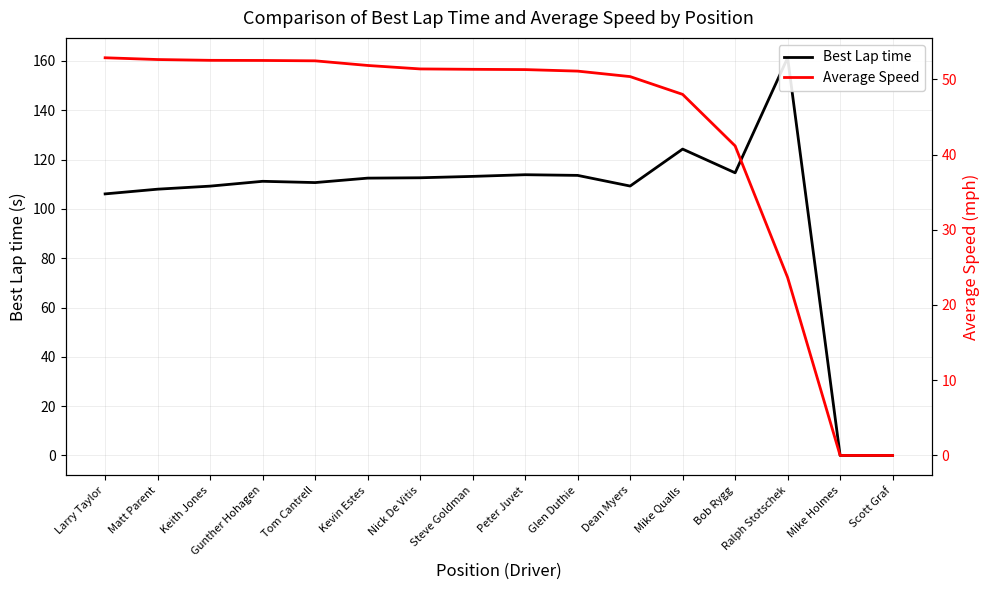

Where is the first local maximum for Best Lap time?

Gunther Hohagen